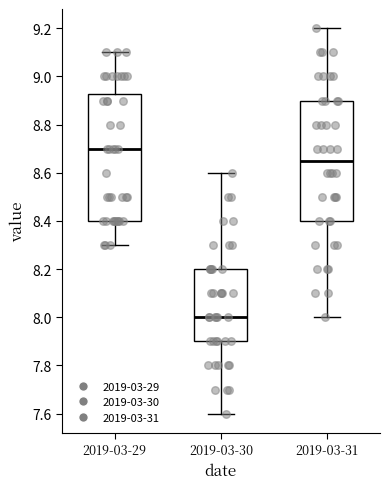

Comparing the boxes themselves (not the whiskers), which one is the tallest?

2019-03-29